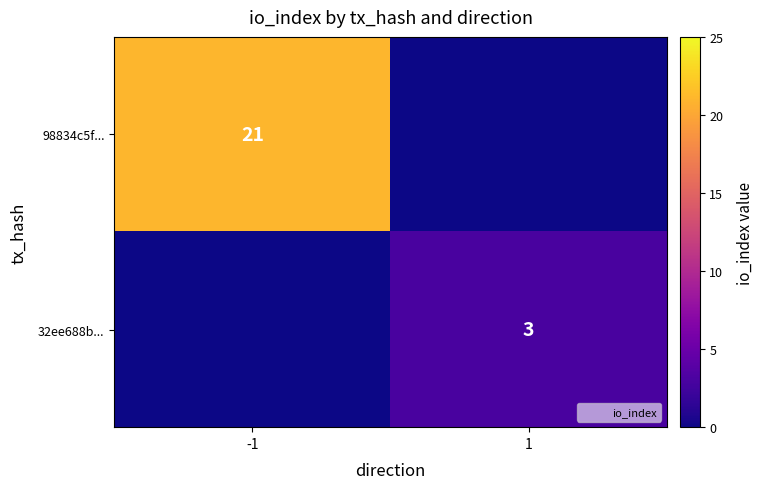

Is it true that 32ee688b... equals 5 at 1?

False